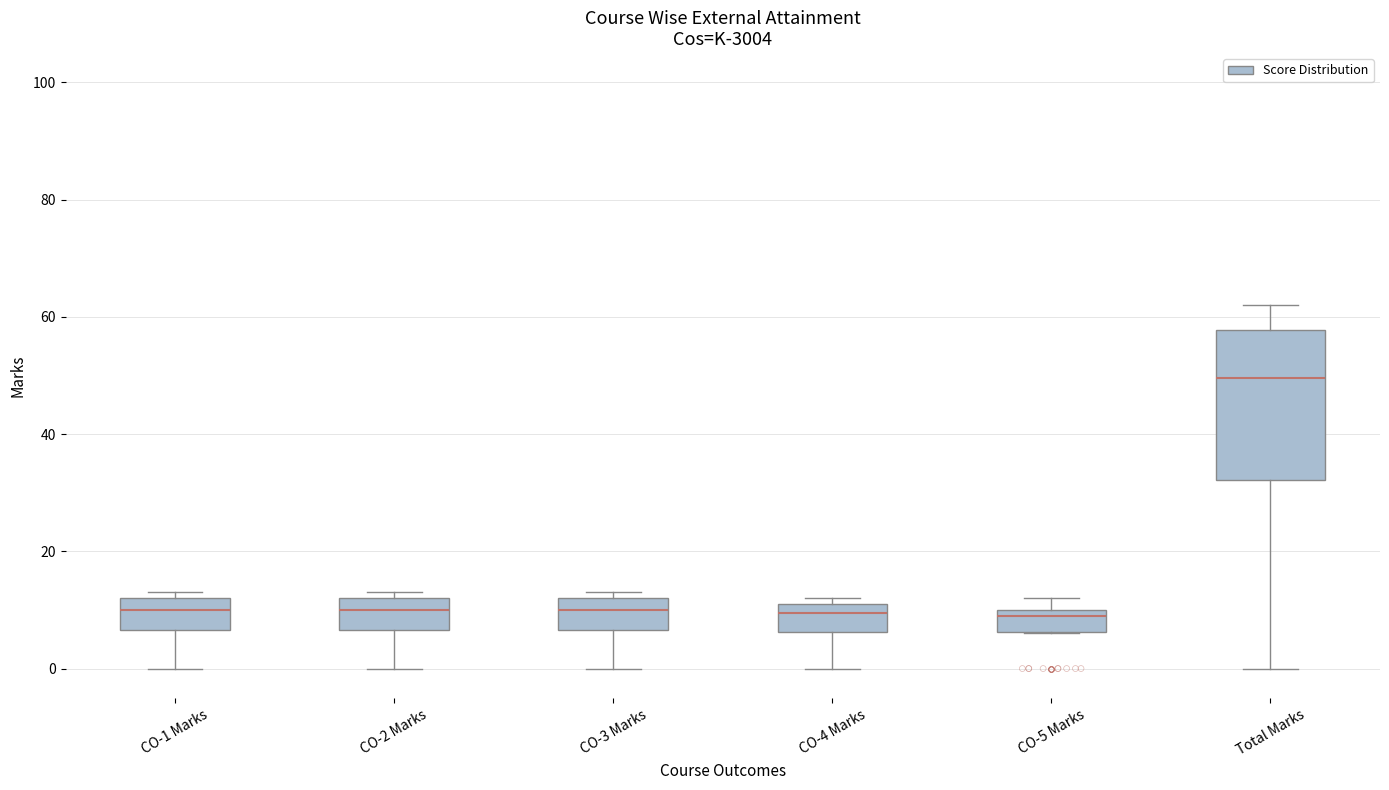

Which box has the highest median line?

Total Marks